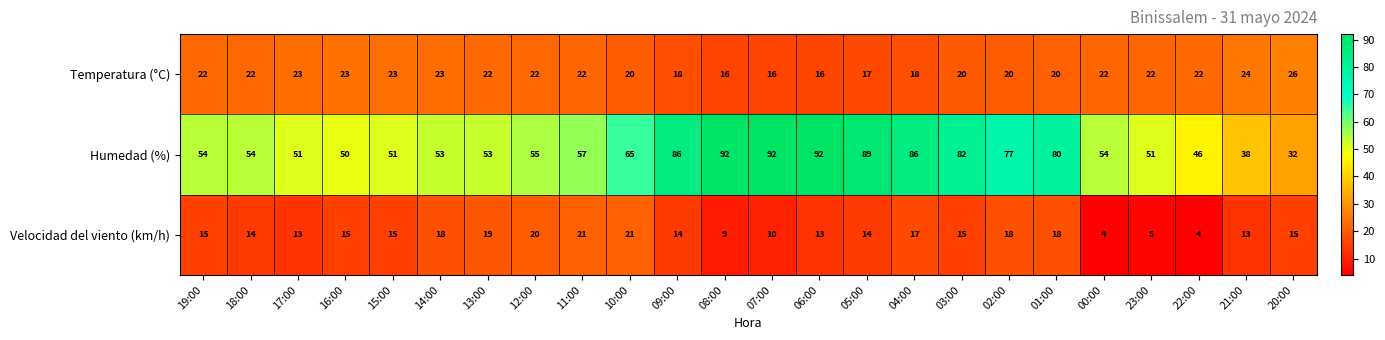

What is the average value of the Temperatura (°C) series?

21